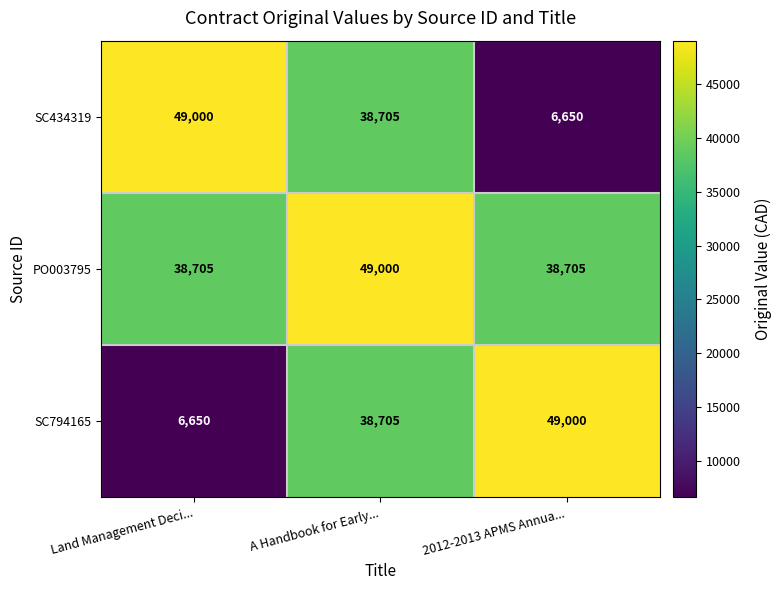

Which series changed the most between A Handbook for Early... and 2012-2013 APMS Annua...?

SC434319